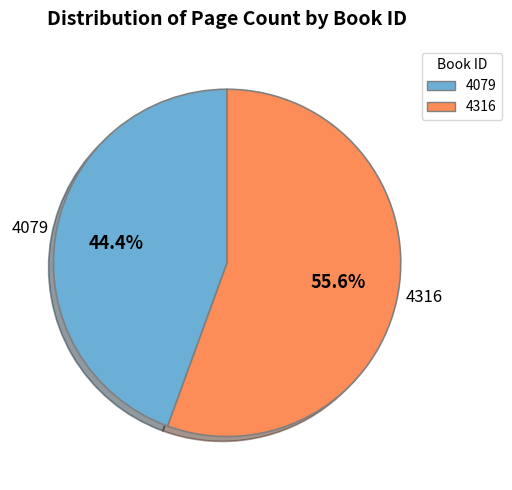

How many segments does this pie chart have?

2